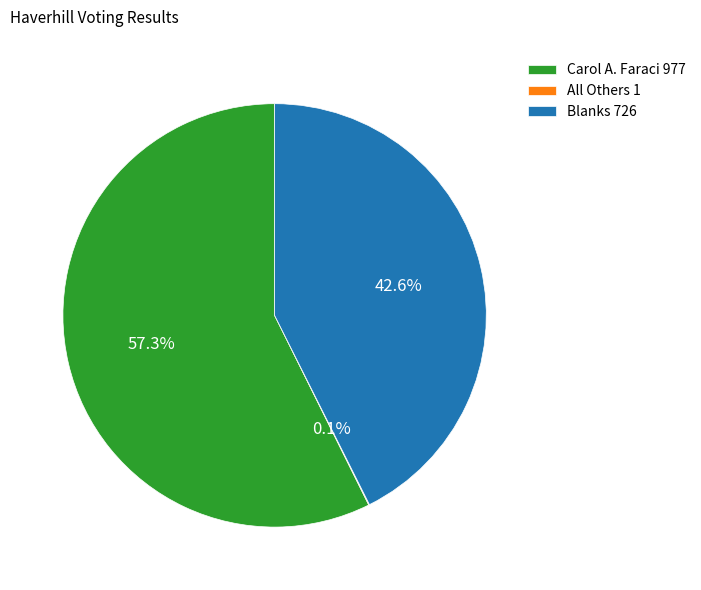

The Carol A. Faraci slice represents 57% of the pie. True or false?

True